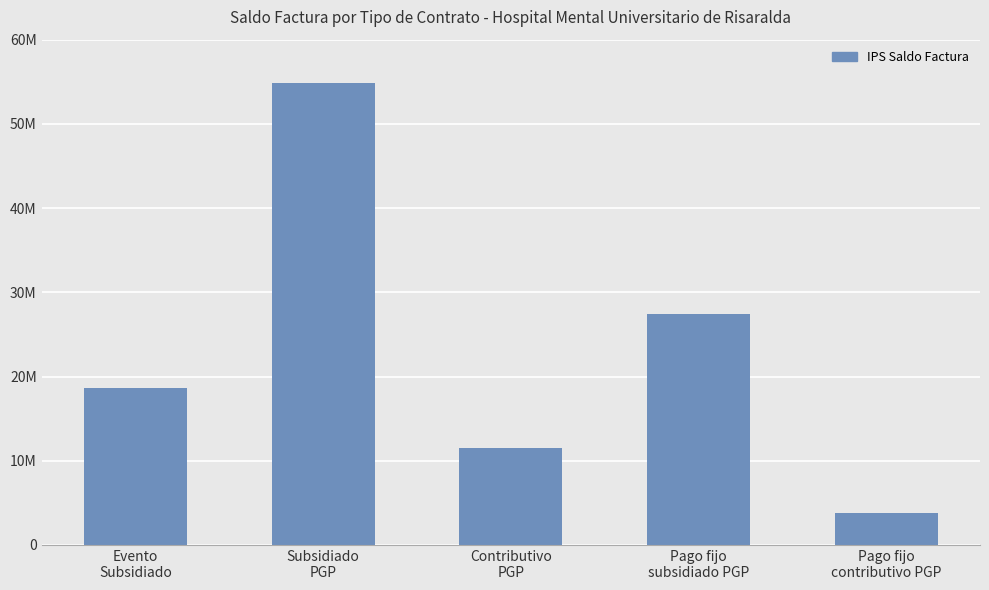

Does the chart contain any negative values?

No